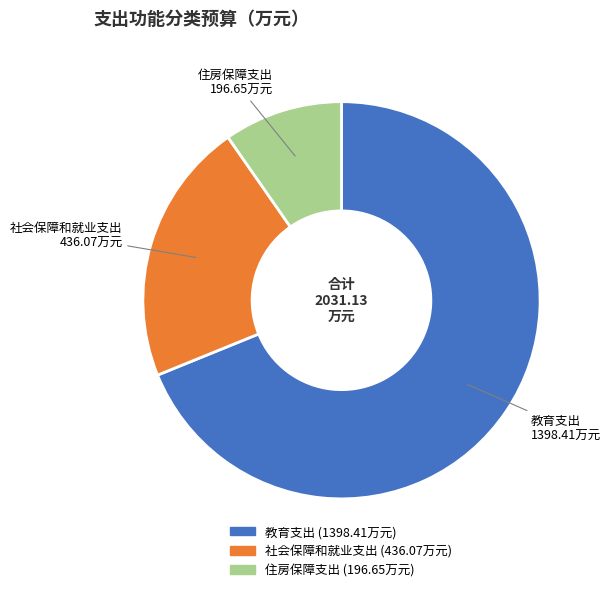

How many segments does this pie chart have?

3